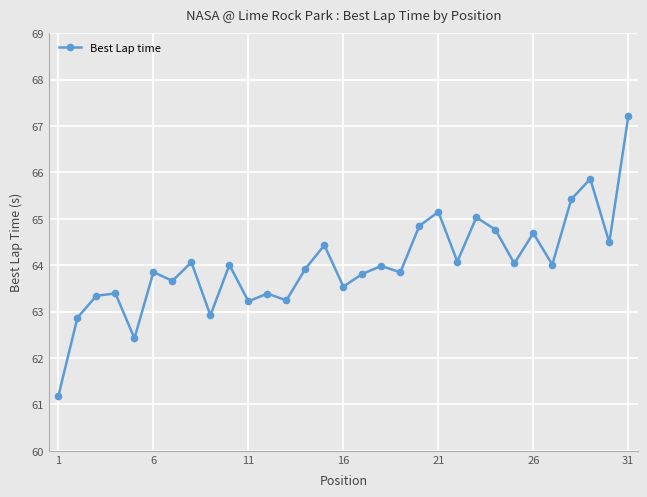

True or false: there are more than 1 points higher than both neighbors.

True